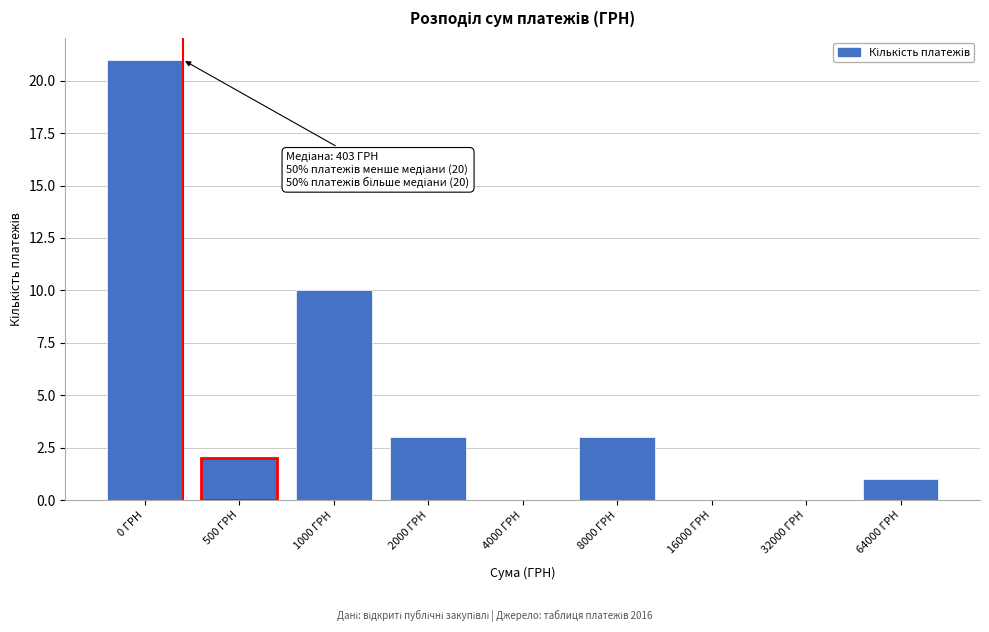

Reading left to right, list all the values displayed in this chart.

0 ГРН=21	500 ГРН=2	1000 ГРН=10	2000 ГРН=3	4000 ГРН=0	8000 ГРН=3	16000 ГРН=0	32000 ГРН=0	64000 ГРН=1